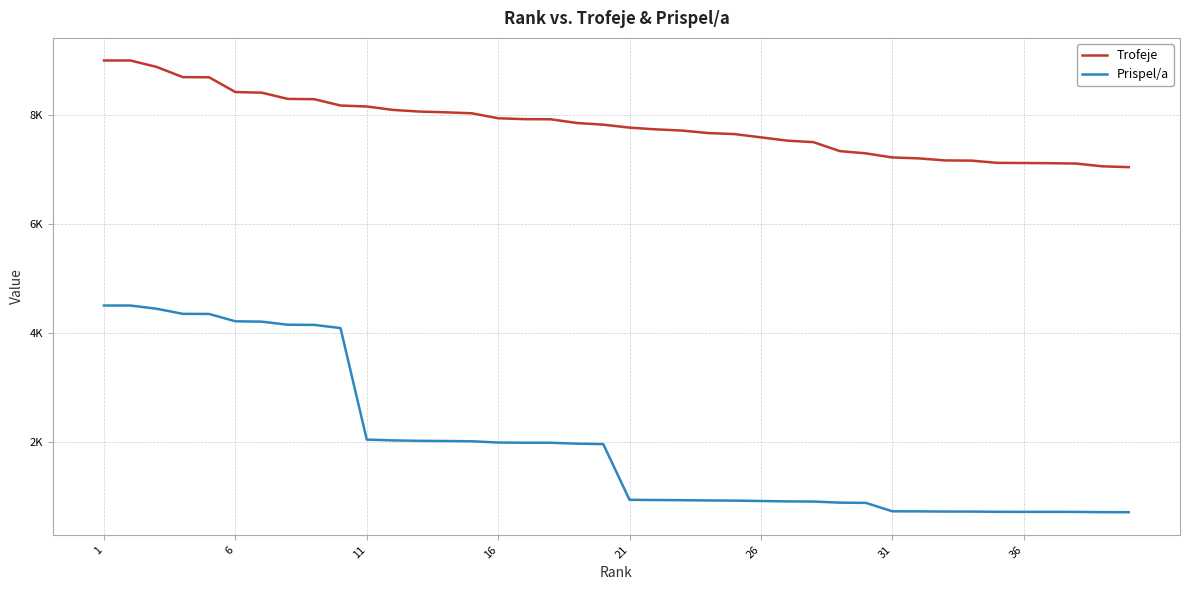

Where does the Prispel/a series first go above 1955?

1